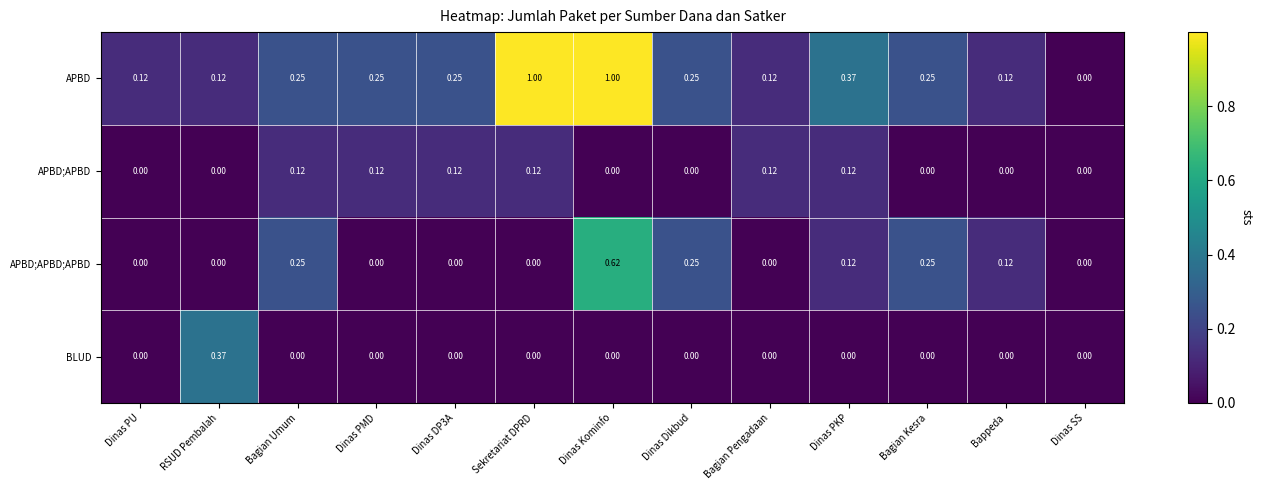

Count the number of categories in the chart.

13